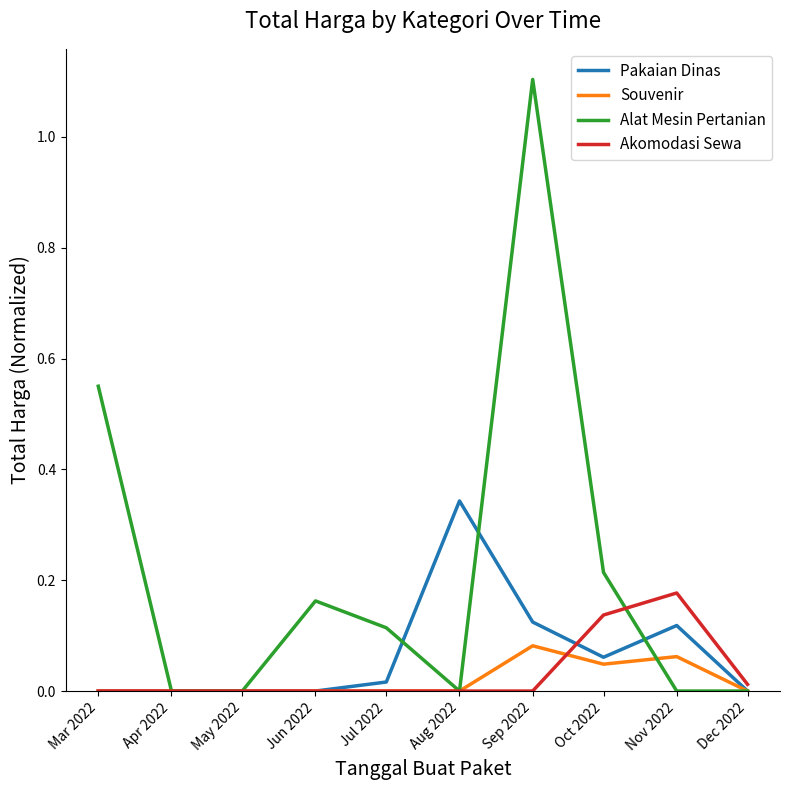

List the series in order of their peak value, lowest first.

Souvenir, Akomodasi Sewa, Pakaian Dinas, Alat Mesin Pertanian